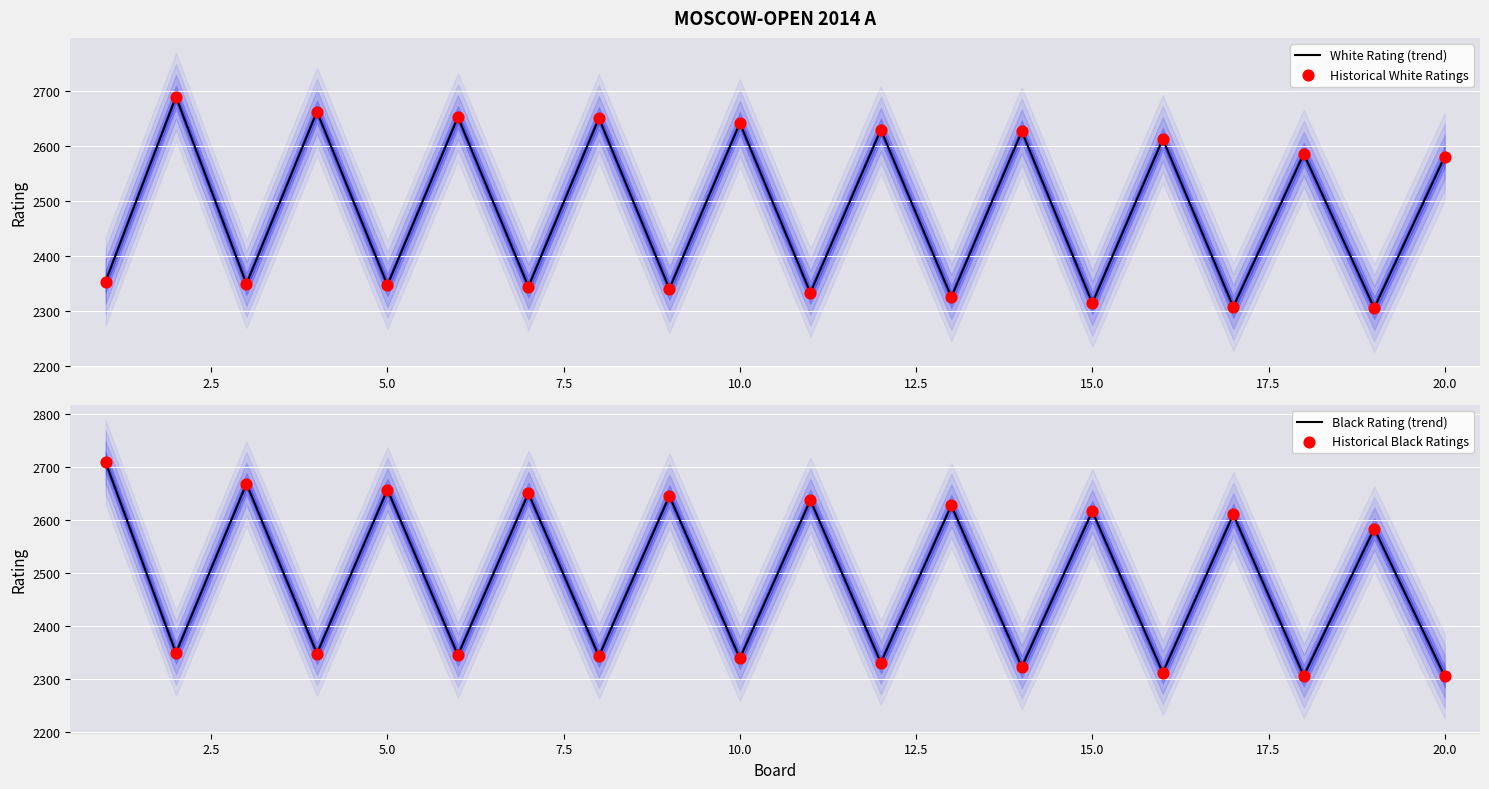

Which series has the largest total across all categories?

Black Rating (trend)